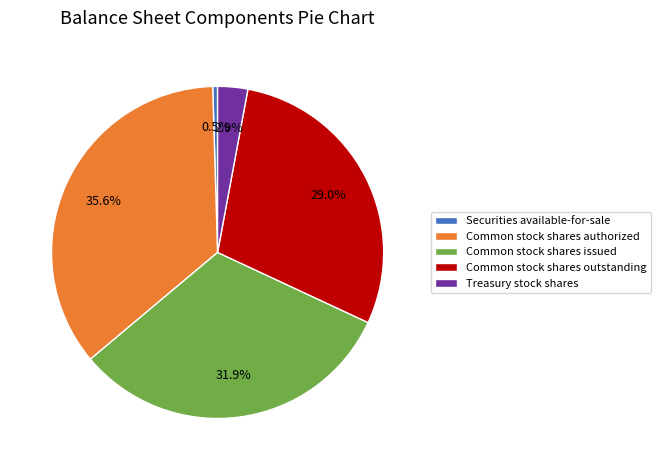

Which category has the smallest portion of the pie?

Securities available-for-sale